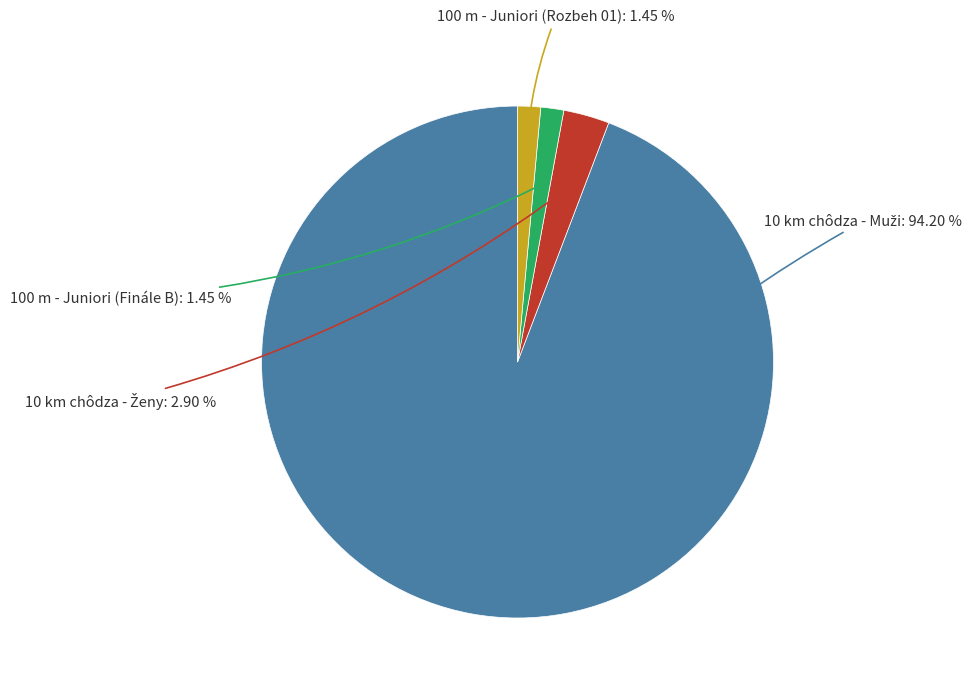

How many segments does this pie chart have?

4